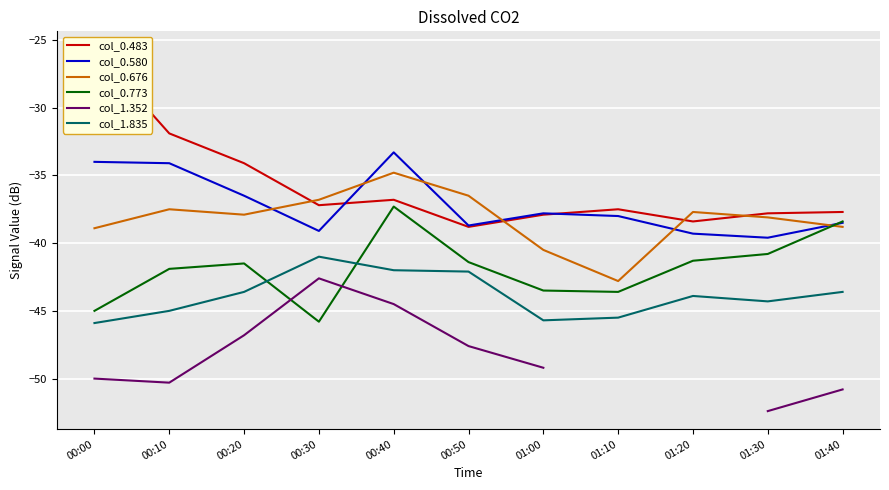

How many lines are shown in the chart?

6